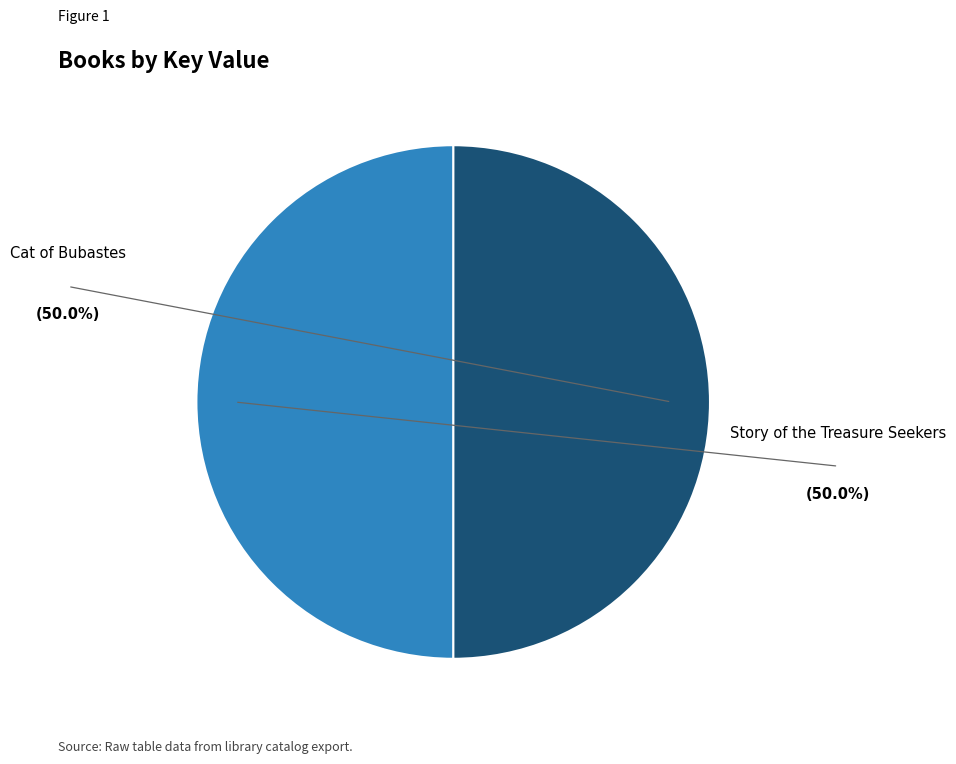

Which slice is the largest?

Cat of Bubastes